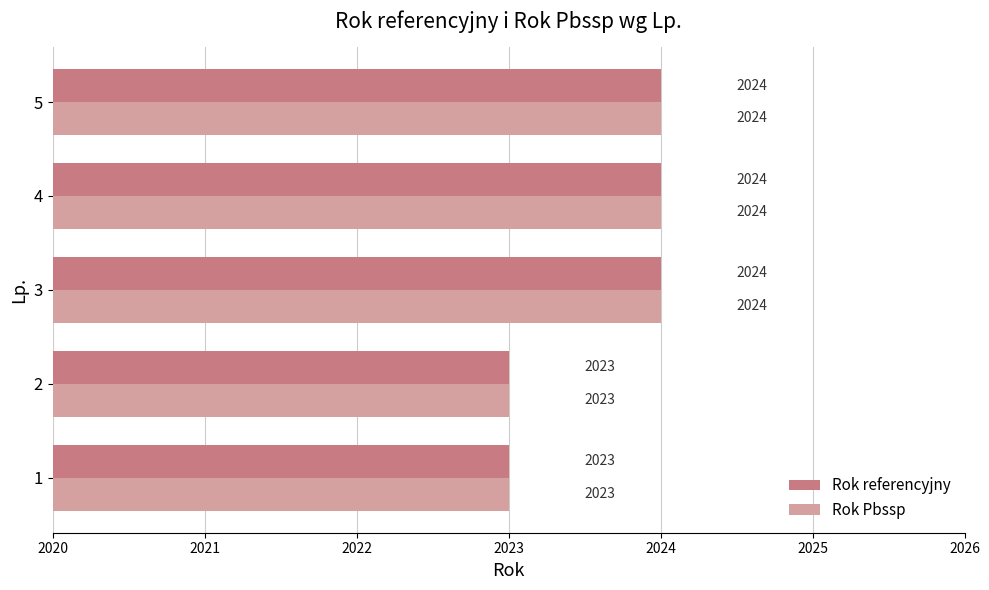

What are all the series names shown in the legend?

Rok referencyjny, Rok Pbssp